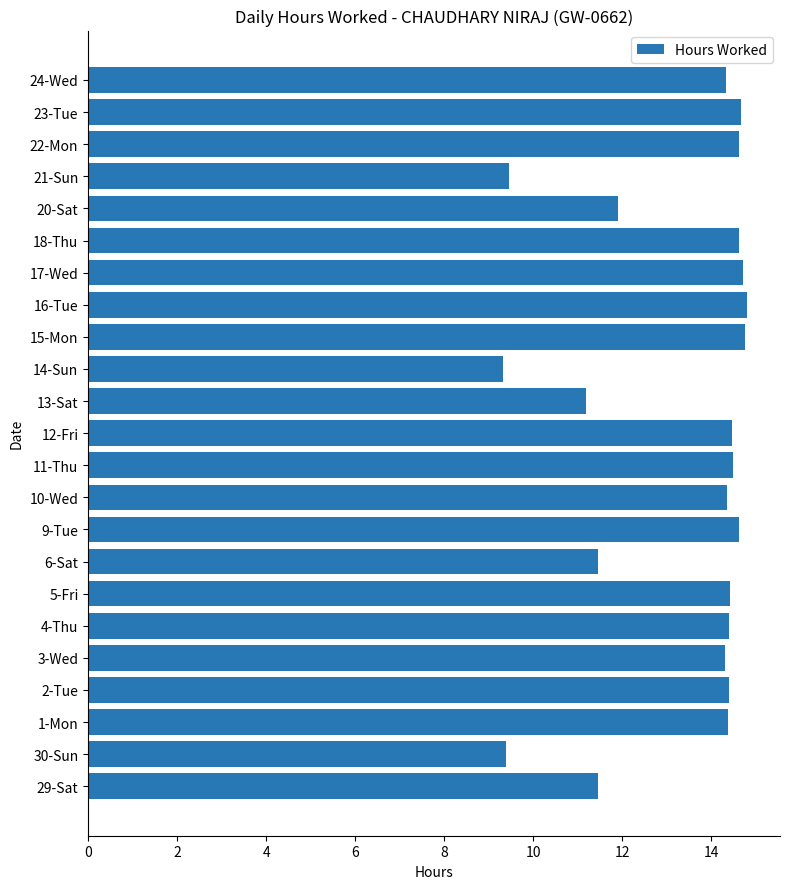

What is the difference between the maximum and minimum values?

5.5